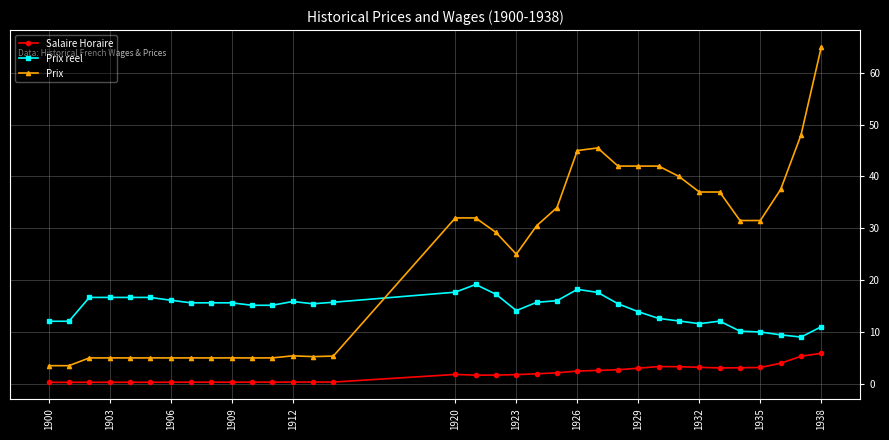

Which series has the largest total across all categories?

Prix